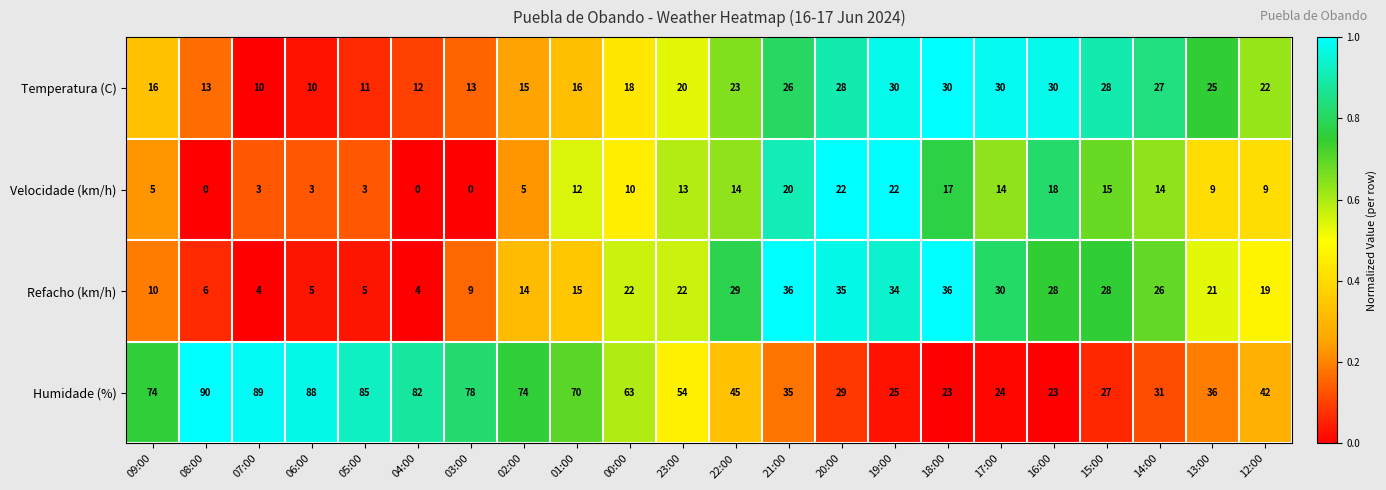

At which category is the sum across all series the highest?

21:00